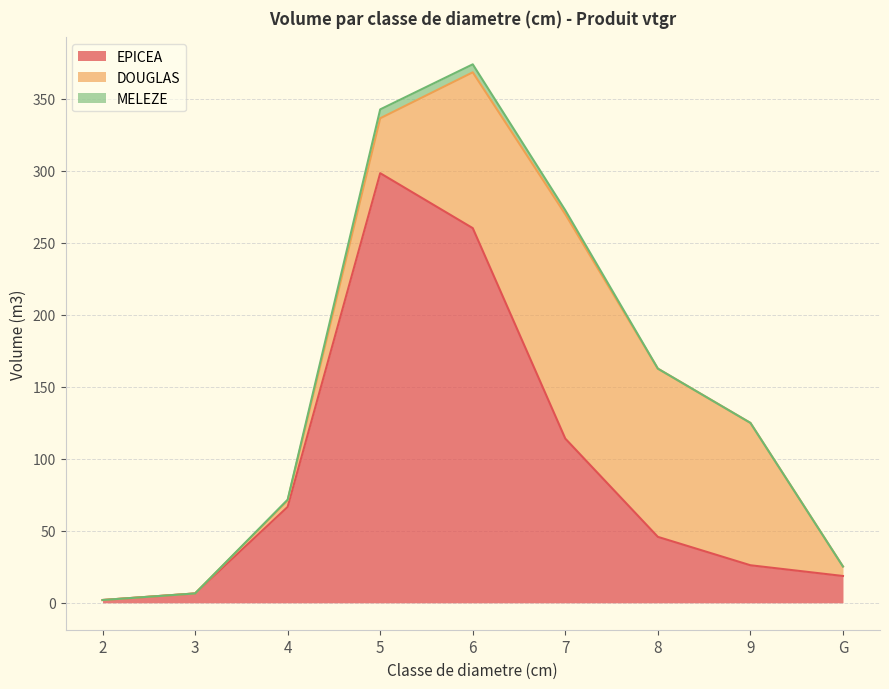

Which series has the widest spread of values?

EPICEA